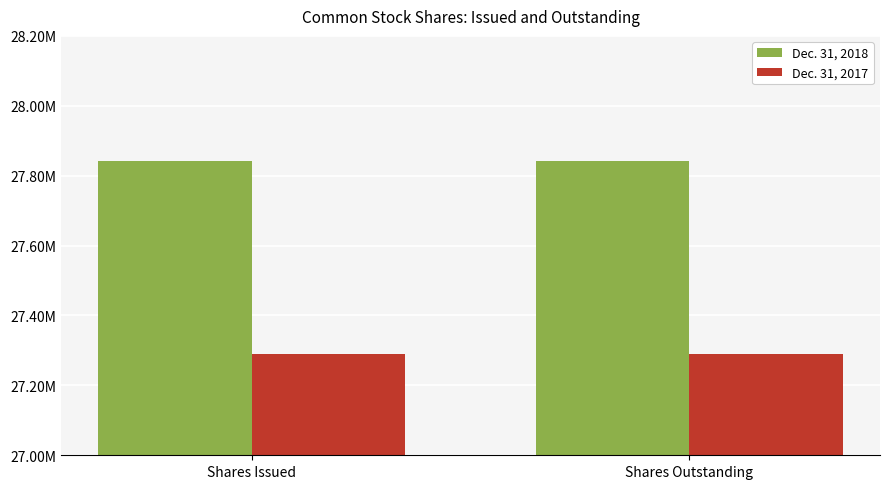

Does the chart contain stacked bars?

No